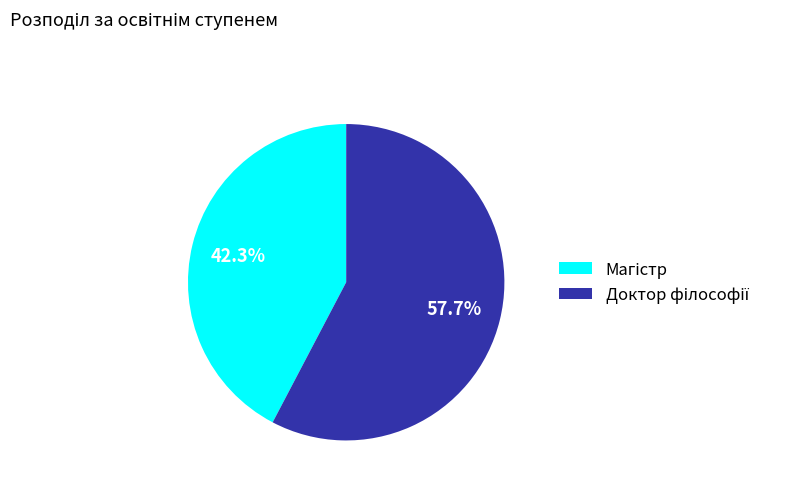

Is there a majority slice in this chart?

Yes